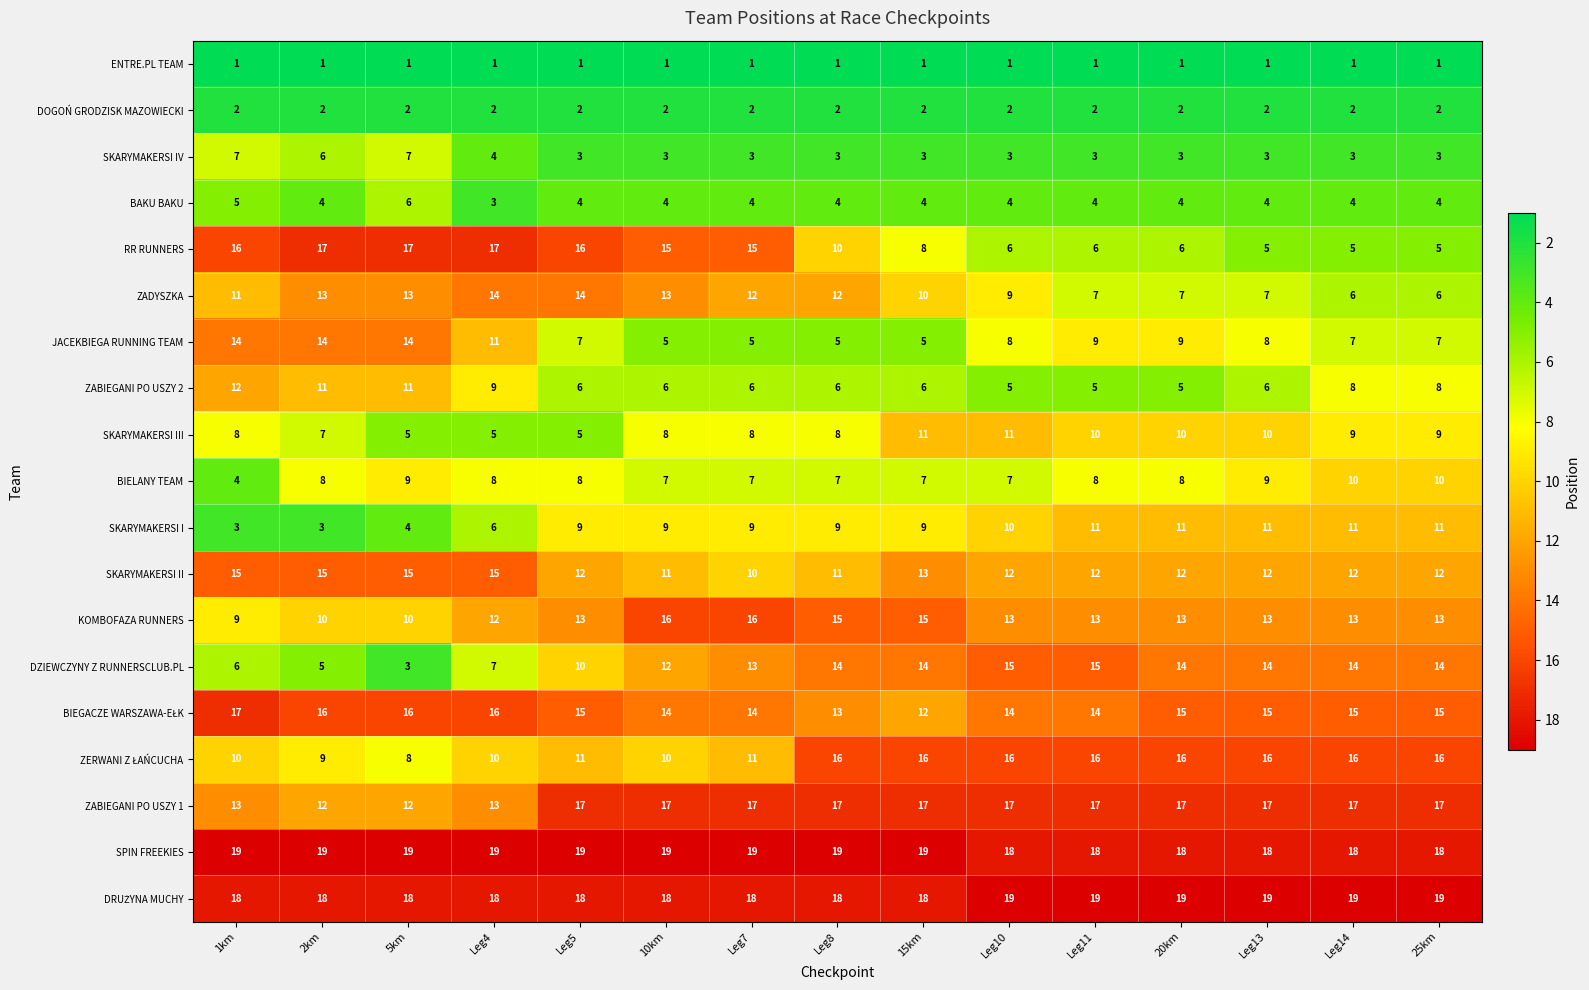

Count the KOMBOFAZA RUNNERS values in the range 12 to 15.

10